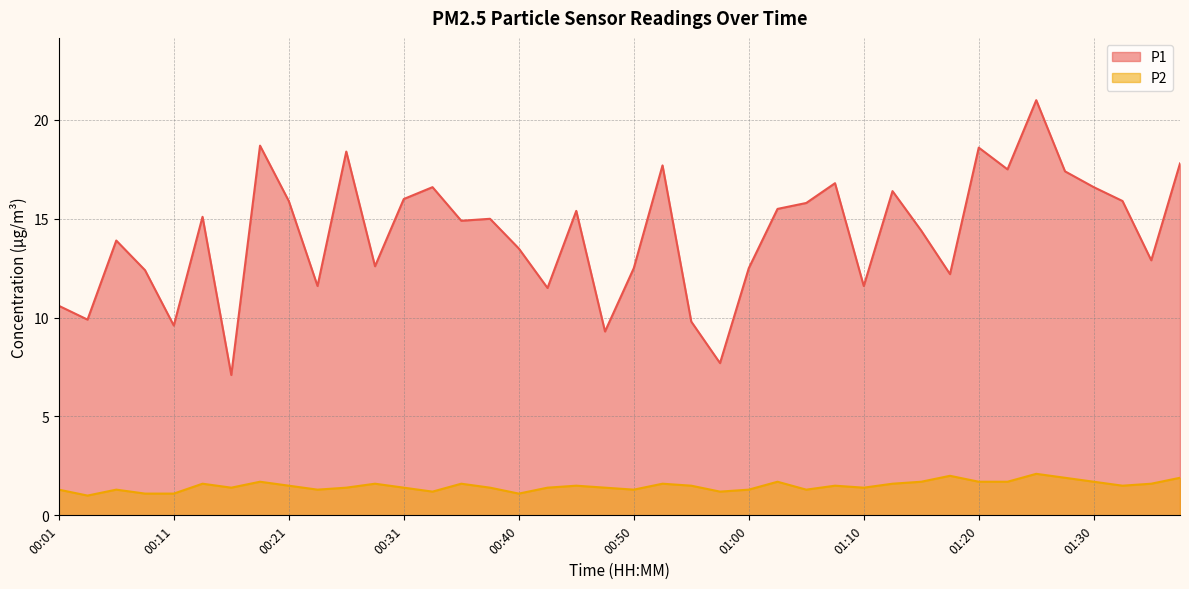

Which series has the widest spread of values?

P1